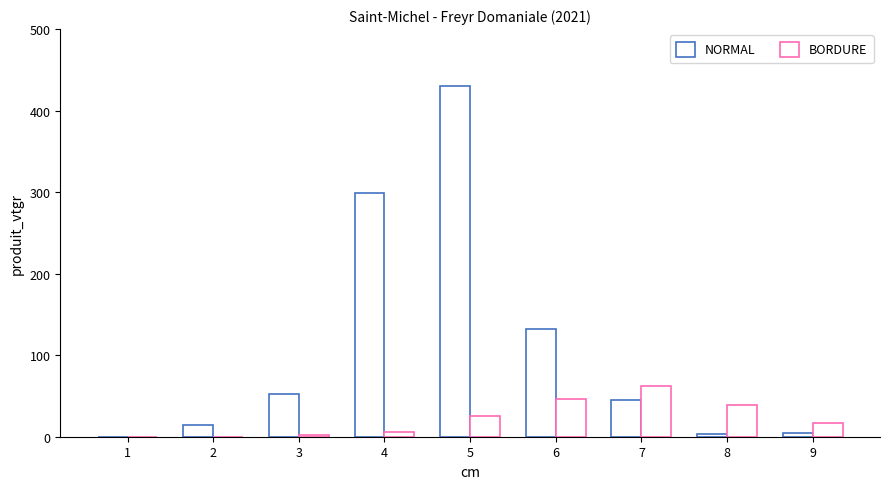

Read the NORMAL value at 9.

4.2